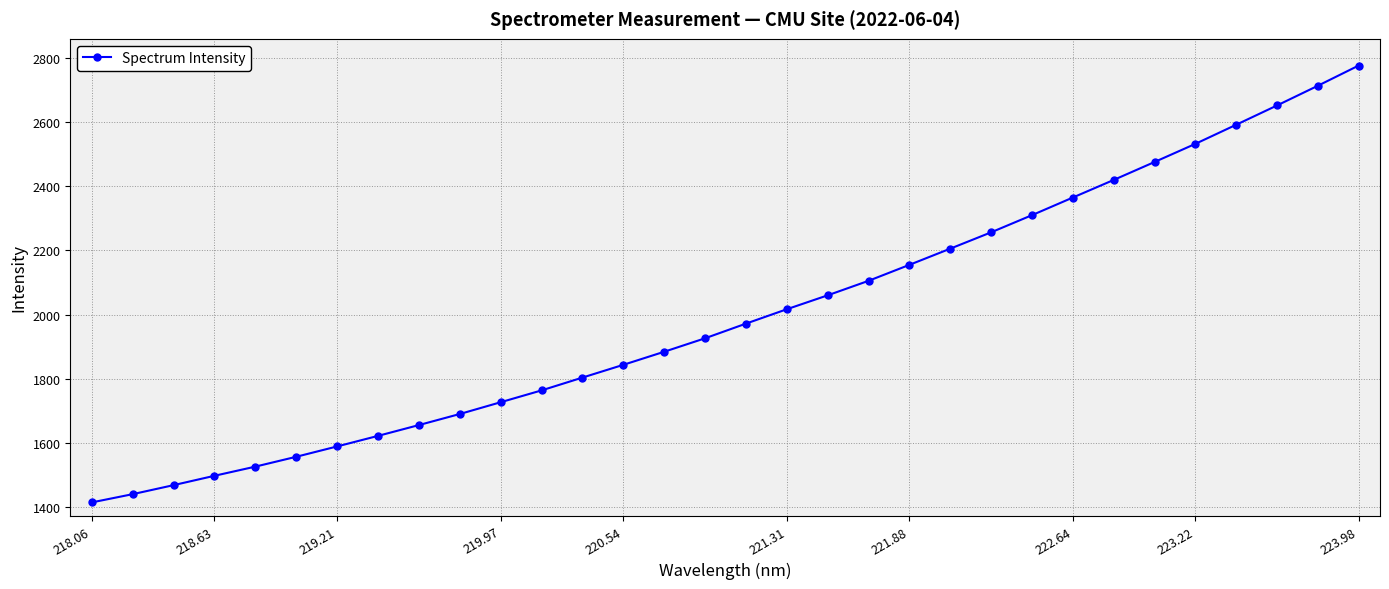

What is the value of the 3rd point from the left?

1469.0